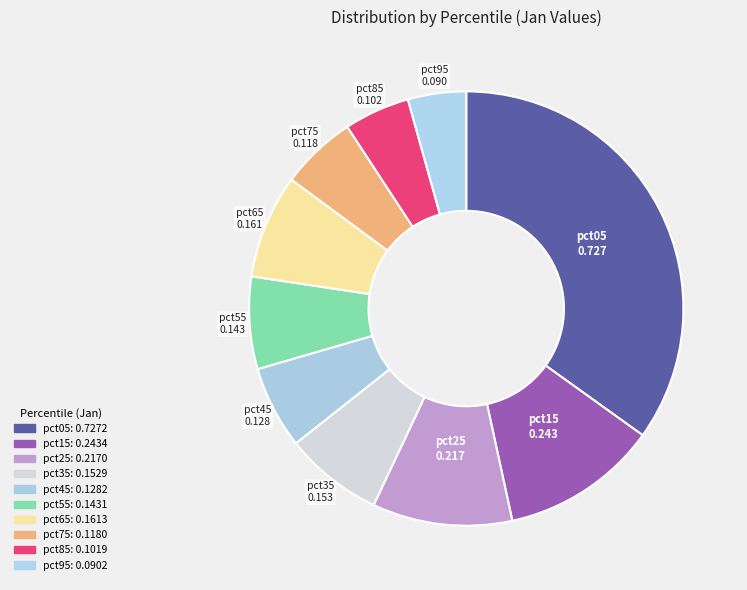

To the nearest percent, what percentage of the pie is pct85?

5%